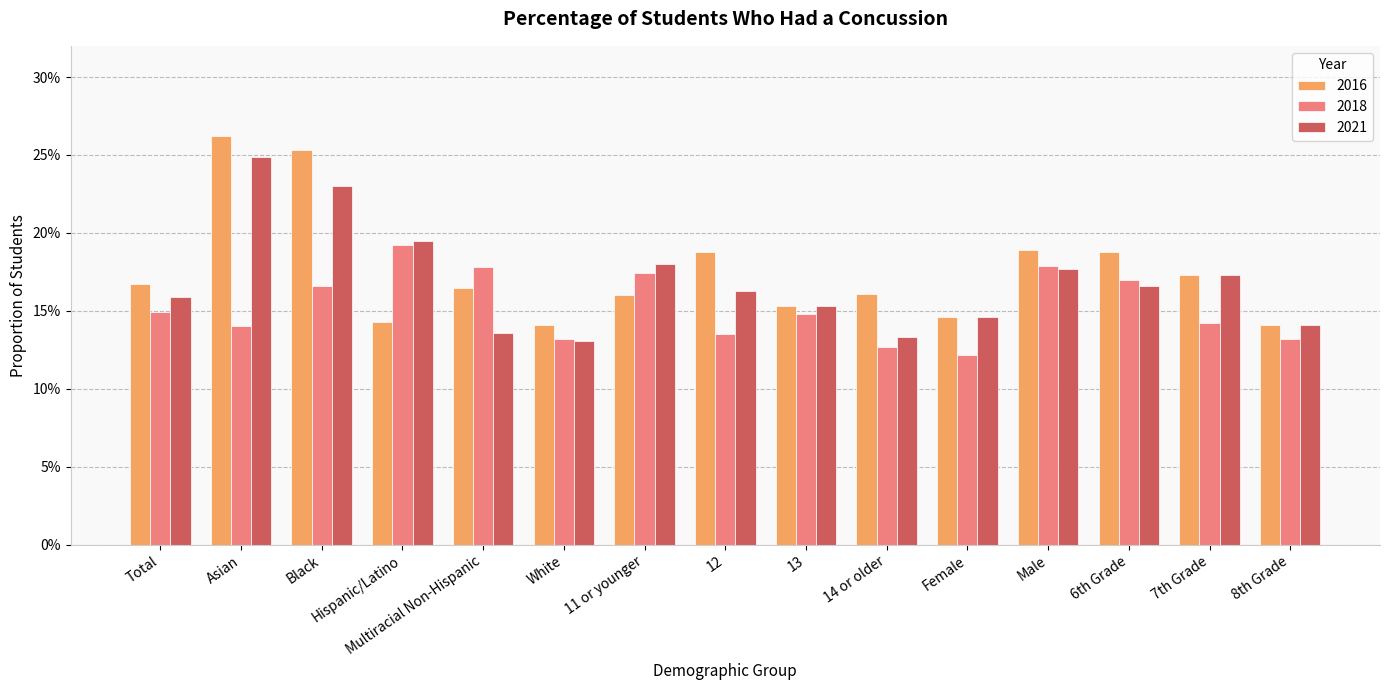

What is the sum of the 2021 values at 14 or older and 13?

0.3